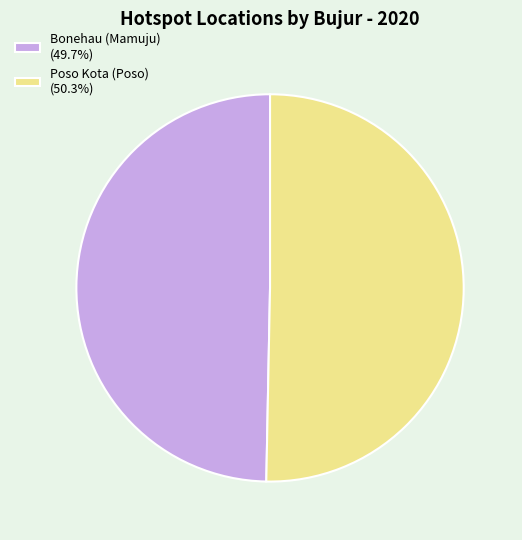

What is the ratio of the value at Poso Kota (Poso) (50.3%) to the value at Bonehau (Mamuju) (49.7%)?

1.0